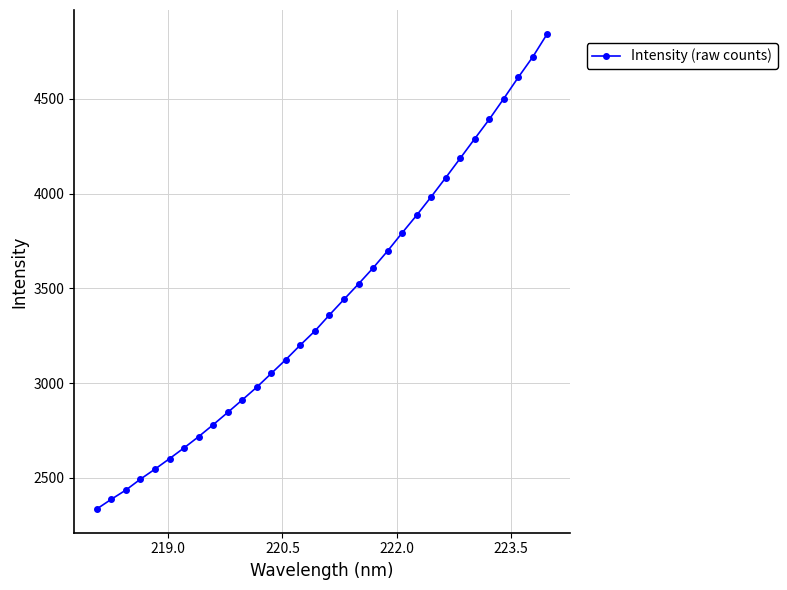

What is the difference between the maximum and minimum values?

2507.7